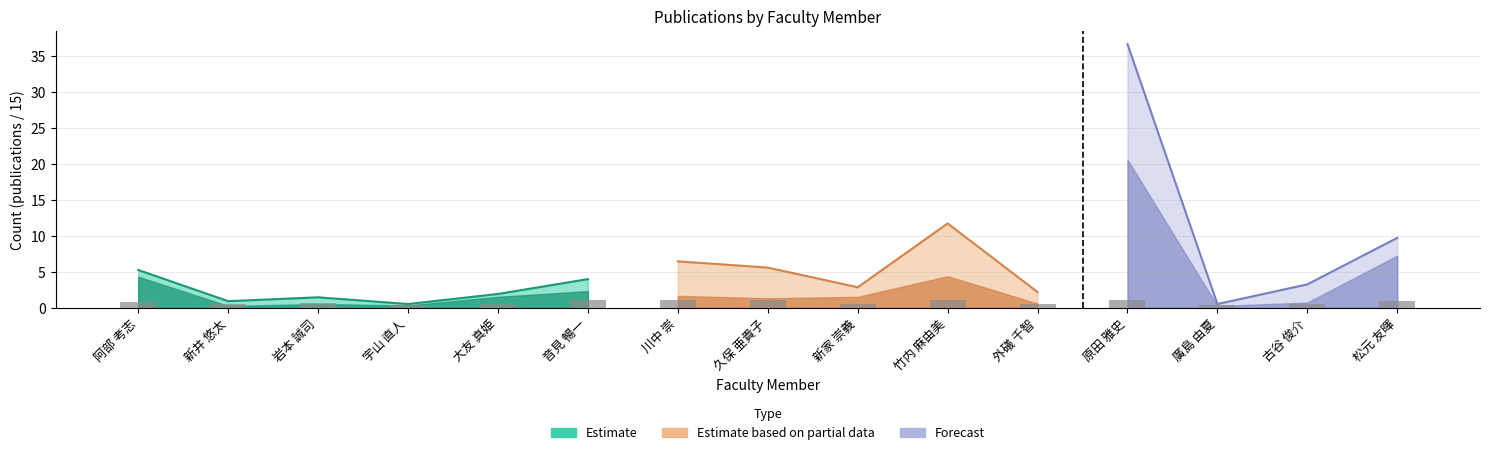

Does the chart contain any negative values?

No